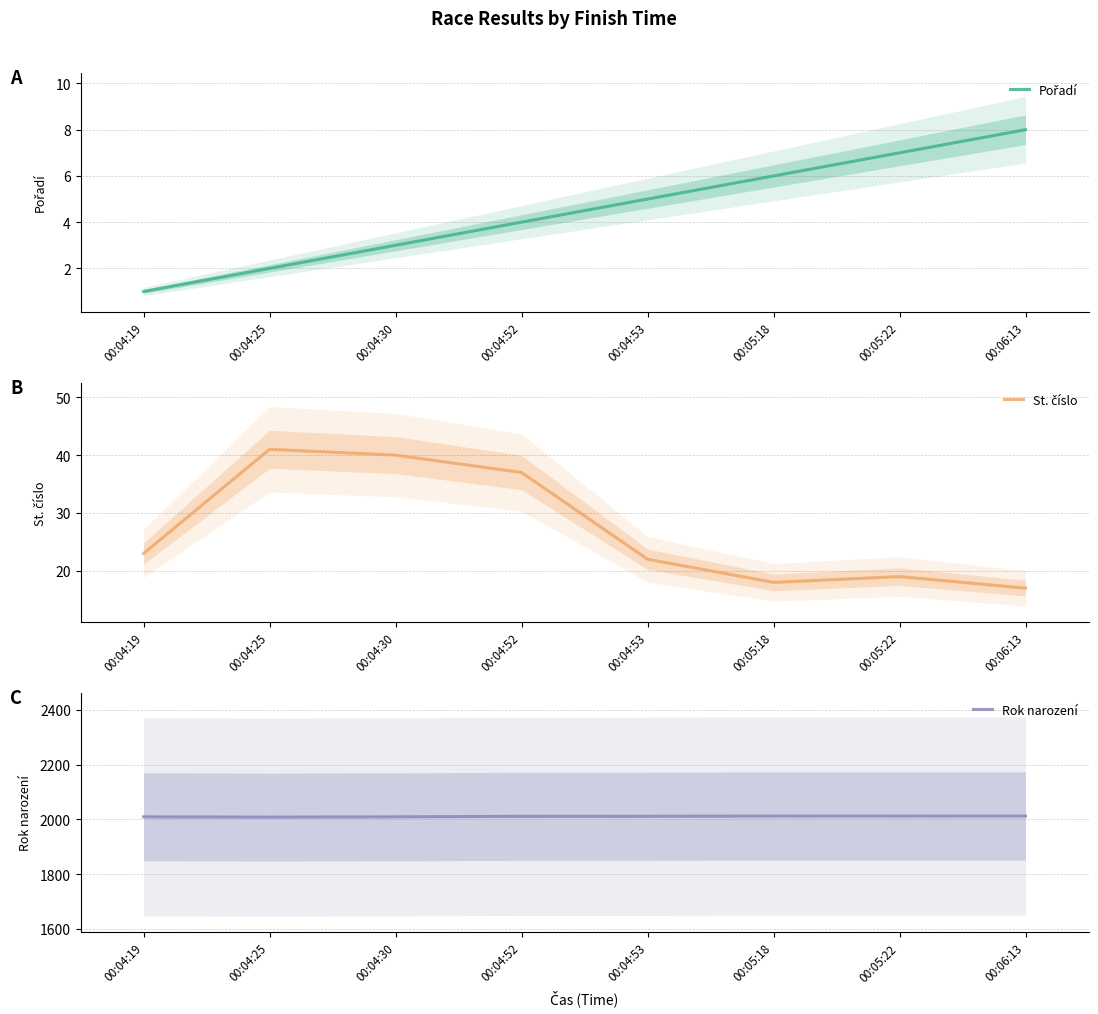

Which series has the widest spread of values?

St. číslo